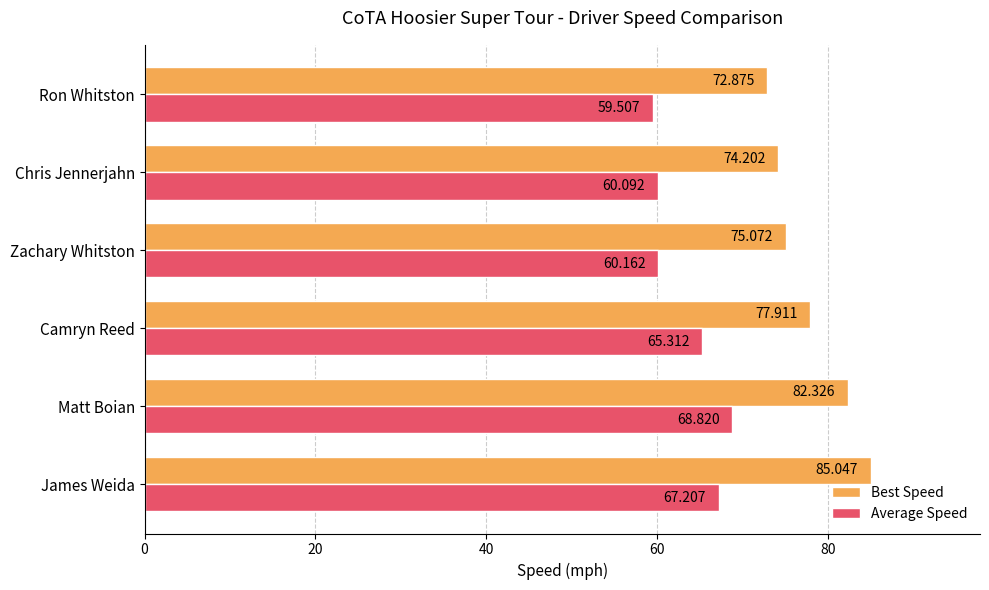

What are all the series names shown in the legend?

Best Speed, Average Speed